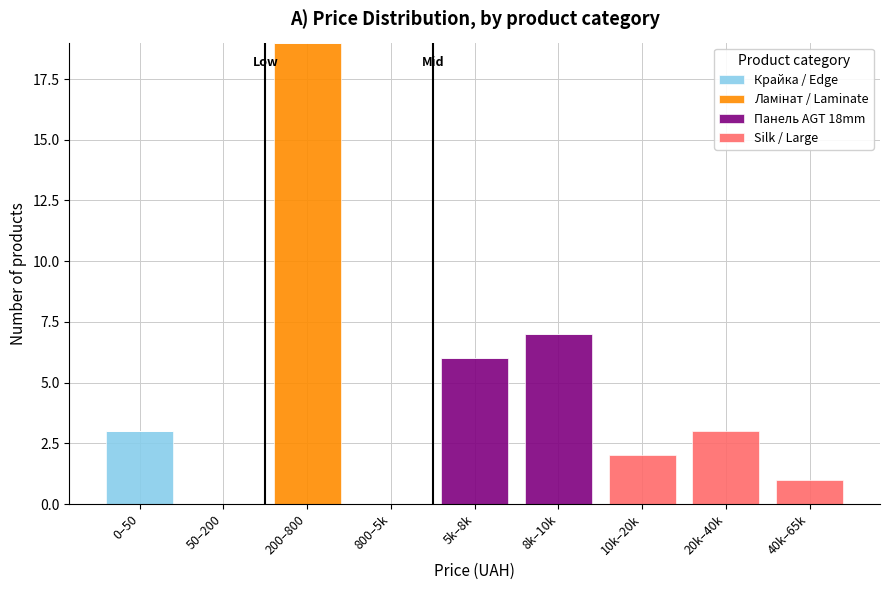

At which category is the sum across all series the highest?

200–800